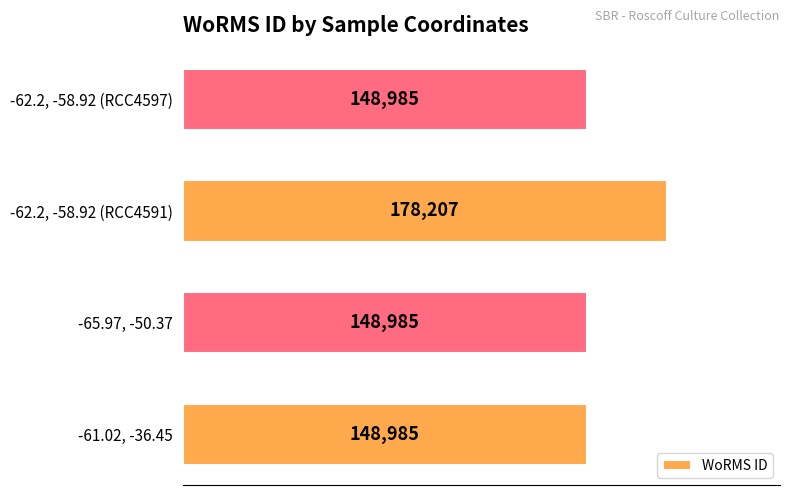

What is the ratio of the value at -65.97, -50.37 to the value at -62.2, -58.92 (RCC4597)?

1.0